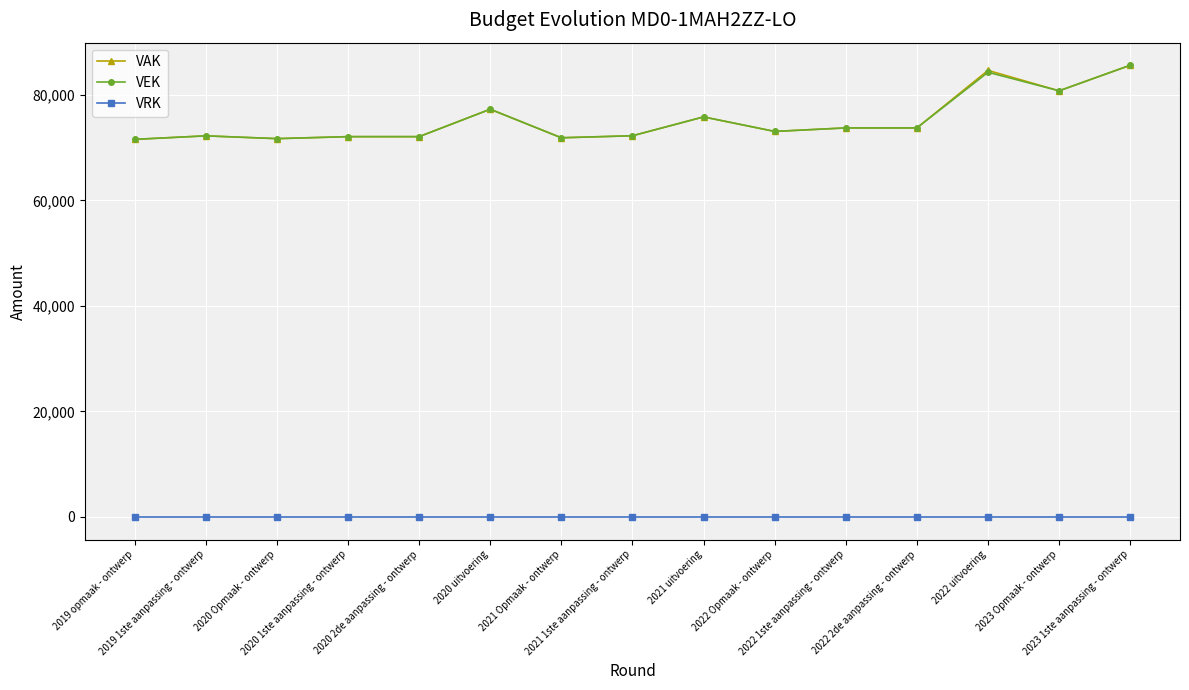

True or false: VAK has more than 1 points higher than both neighbors.

True